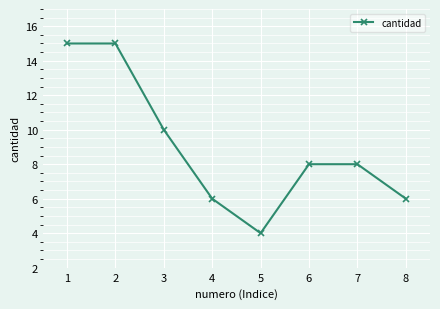

True or false: the data shows 4 at 5.

True